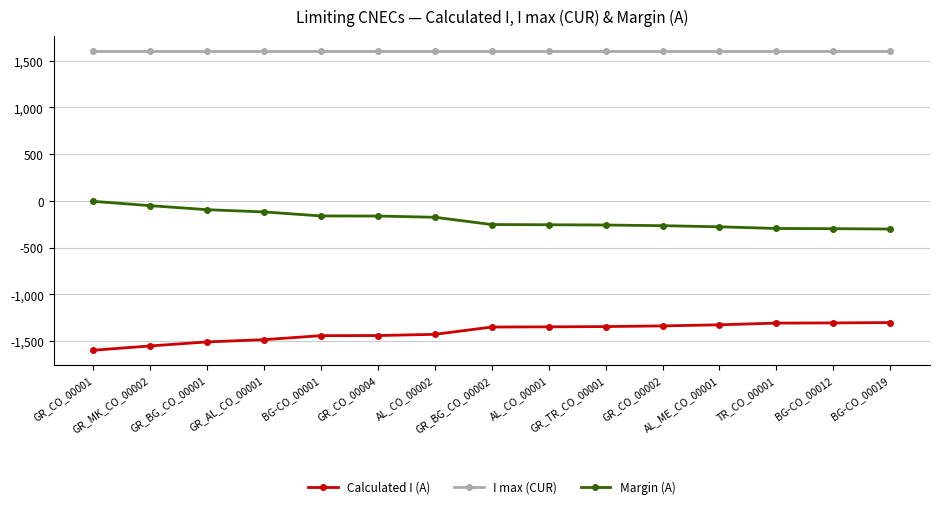

List the series in order of their overall mean, highest first.

I max (CUR), Margin (A), Calculated I (A)